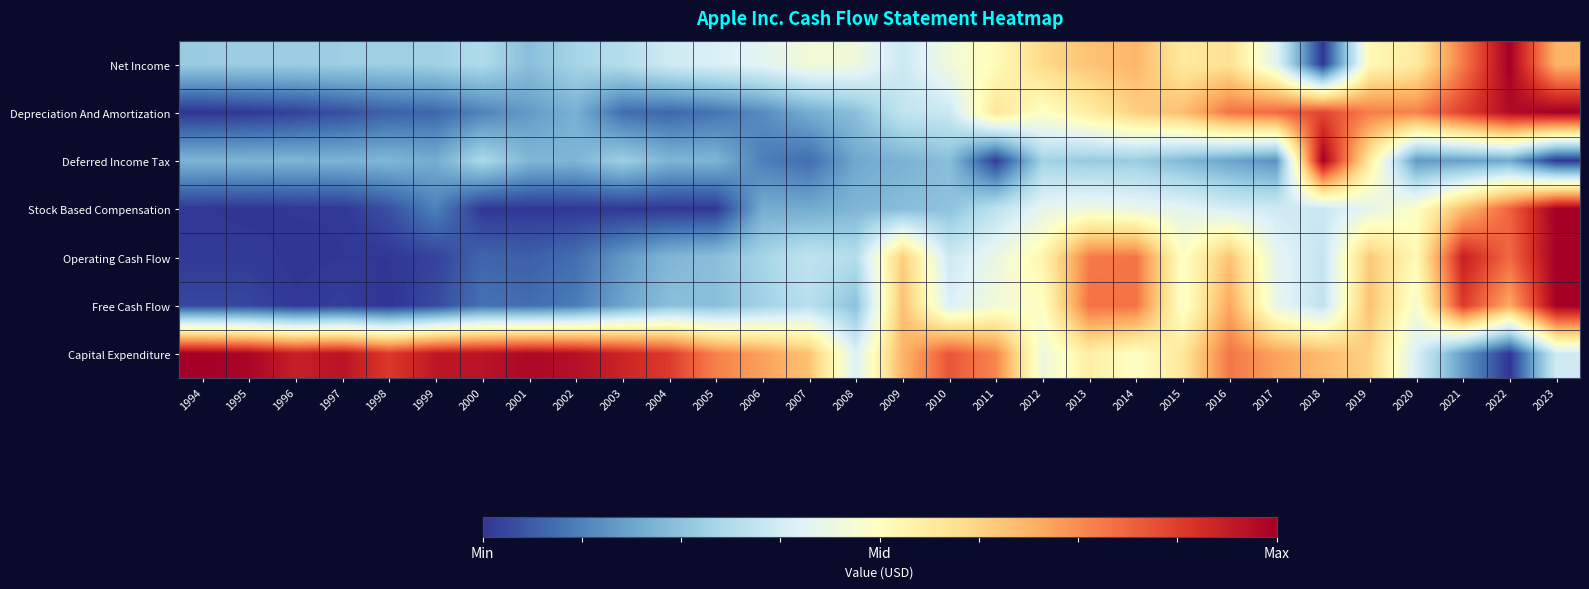

Reading right to left, transcribe all the data shown in this chart.

Net Income: 2023=0.4	2022=1.0	2021=0.6	2020=0.1	2019=0.0	2018=-1.0	2017=-0.2	2016=0.2	2015=0.1	2014=0.4	2013=0.3	2012=0.2	2011=0.0	2010=-0.1	2009=-0.3	2008=-0.1	2007=-0.1	2006=-0.2	2005=-0.2	2004=-0.3	2003=-0.4	2002=-0.4	2001=-0.5	2000=-0.4	1999=-0.4	1998=-0.4	1997=-0.4	1996=-0.5	1995=-0.5	1994=-0.5
Depreciation And Amortization: 2023=1.0	2022=0.9	2021=0.7	2020=0.5	2019=0.5	2018=0.7	2017=0.6	2016=0.6	2015=0.3	2014=0.3	2013=0.1	2012=-0.0	2011=0.2	2010=-0.3	2009=-0.3	2008=-0.5	2007=-0.6	2006=-0.7	2005=-0.8	2004=-0.8	2003=-0.8	2002=-0.6	2001=-0.7	2000=-0.7	1999=-0.8	1998=-0.9	1997=-0.9	1996=-1.0	1995=-1.0	1994=-1.0
Deferred Income Tax: 2023=-1.0	2022=-0.6	2021=-0.6	2020=-0.7	2019=0.1	2018=1.0	2017=-0.7	2016=-0.6	2015=-0.5	2014=-0.5	2013=-0.5	2012=-0.4	2011=-1.0	2010=-0.5	2009=-0.6	2008=-0.6	2007=-0.8	2006=-0.8	2005=-0.6	2004=-0.6	2003=-0.4	2002=-0.6	2001=-0.5	2000=-0.4	1999=-0.6	1998=-0.6	1997=-0.6	1996=-0.6	1995=-0.6	1994=-0.6
Stock Based Compensation: 2023=1.0	2022=0.6	2021=0.3	2020=-0.0	2019=-0.2	2018=-0.3	2017=-0.3	2016=-0.2	2015=-0.2	2014=-0.1	2013=-0.1	2012=-0.2	2011=-0.3	2010=-0.5	2009=-0.5	2008=-0.6	2007=-0.6	2006=-0.6	2005=-1.0	2004=-1.0	2003=-1.0	2002=-1.0	2001=-1.0	2000=-1.0	1999=-0.8	1998=-0.9	1997=-1.0	1996=-1.0	1995=-1.0	1994=-1.0
Operating Cash Flow: 2023=1.0	2022=0.6	2021=0.9	2020=0.0	2019=0.3	2018=-0.3	2017=-0.2	2016=0.3	2015=-0.0	2014=0.6	2013=0.6	2012=0.1	2011=-0.1	2010=-0.3	2009=0.3	2008=-0.4	2007=-0.3	2006=-0.4	2005=-0.5	2004=-0.6	2003=-0.7	2002=-0.8	2001=-0.9	2000=-0.8	1999=-1.0	1998=-1.0	1997=-1.0	1996=-1.0	1995=-1.0	1994=-1.0
Free Cash Flow: 2023=1.0	2022=0.4	2021=0.8	2020=-0.1	2019=0.3	2018=-0.3	2017=-0.1	2016=0.4	2015=-0.0	2014=0.6	2013=0.6	2012=-0.0	2011=-0.1	2010=-0.2	2009=0.3	2008=-0.5	2007=-0.3	2006=-0.4	2005=-0.5	2004=-0.5	2003=-0.6	2002=-0.8	2001=-0.8	2000=-0.8	1999=-0.9	1998=-1.0	1997=-1.0	1996=-1.0	1995=-0.9	1994=-0.9
Capital Expenditure: 2023=-0.3	2022=-1.0	2021=-0.7	2020=-0.2	2019=0.3	2018=0.3	2017=0.4	2016=0.6	2015=0.2	2014=-0.0	2013=0.1	2012=-0.1	2011=0.5	2010=0.7	2009=0.4	2008=-0.2	2007=0.3	2006=0.4	2005=0.5	2004=0.8	2003=0.8	2002=0.9	2001=1.0	2000=0.9	1999=0.9	1998=0.8	1997=0.9	1996=0.9	1995=1.0	1994=1.0